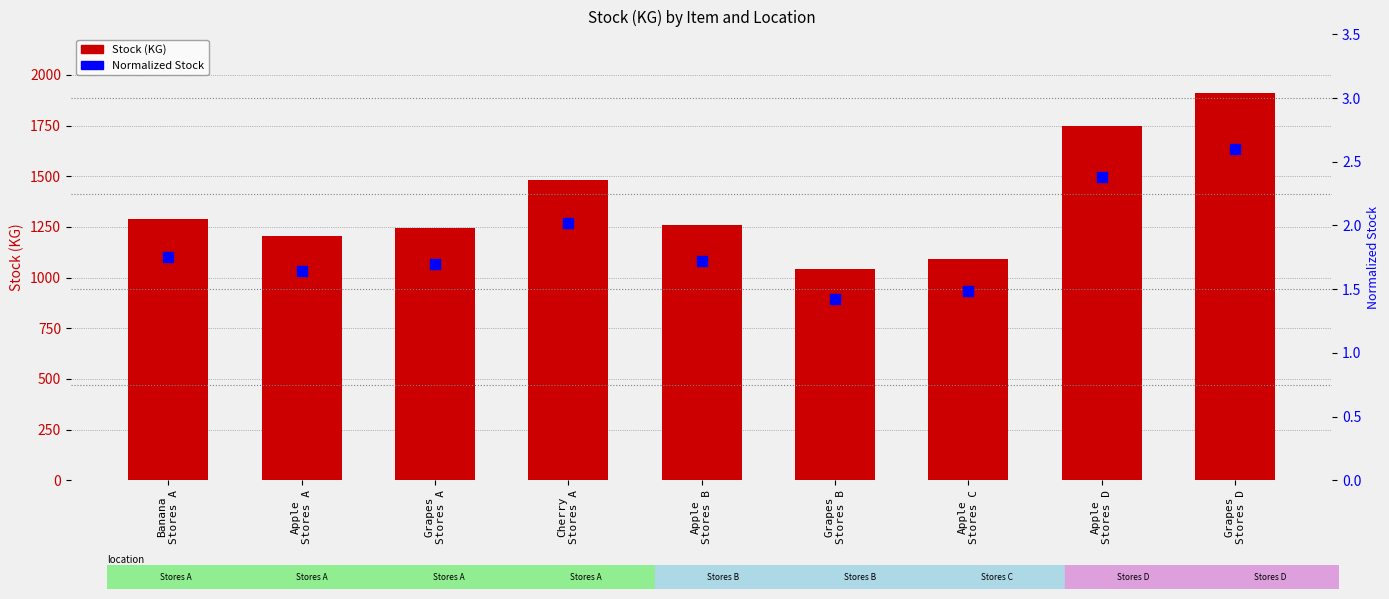

What is the total value across all series at Grapes
Stores B?

1043.4